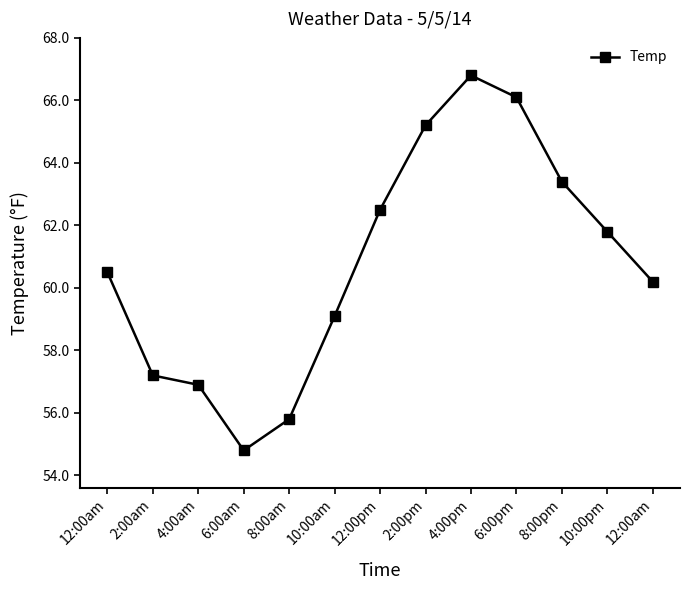

How many data points are less than 60?

5